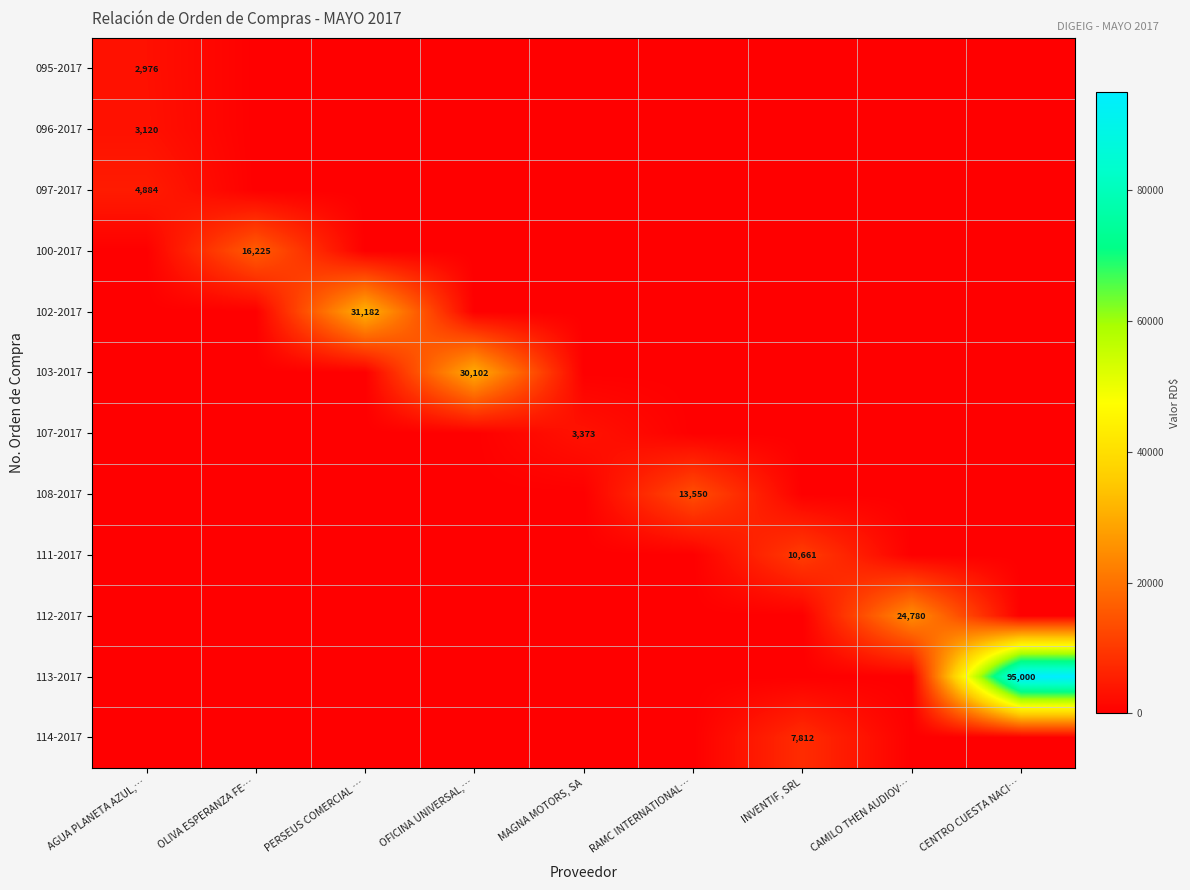

What is the difference between the maximum and second lowest values in the 095-2017 series?

2976.0